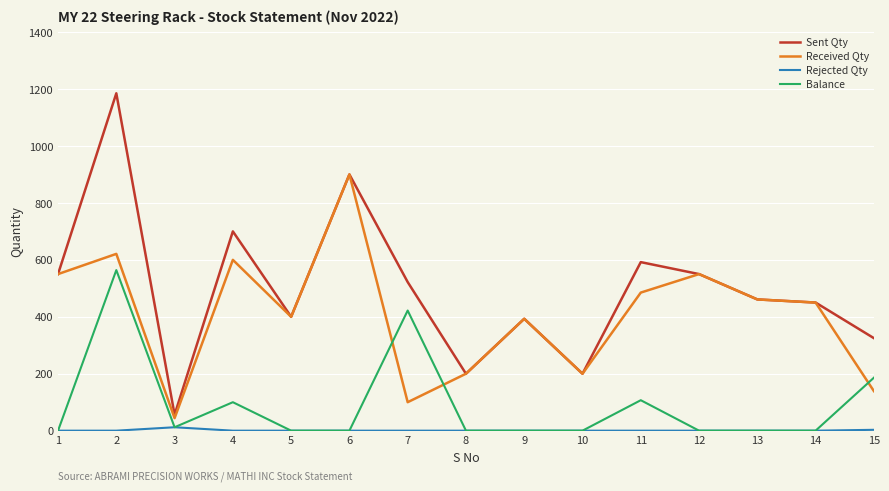

What is the total value across all series at 10?

400